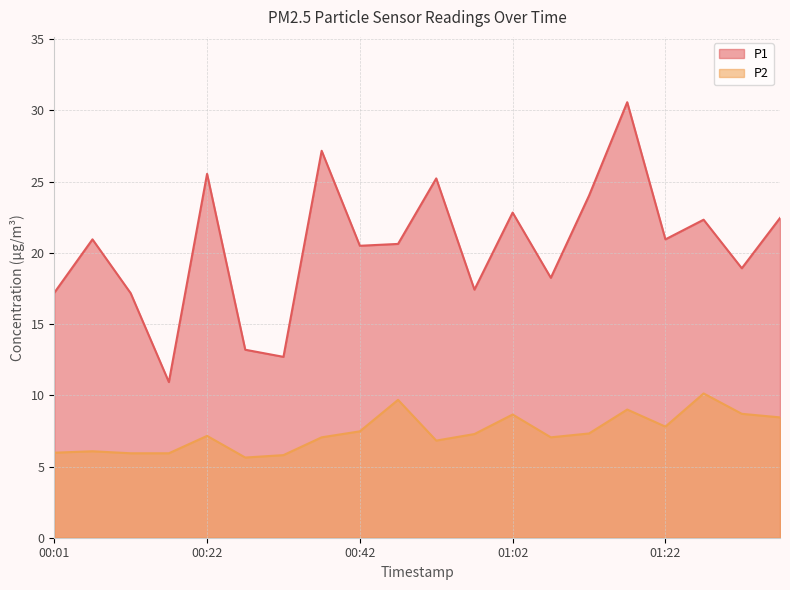

What is the average value of the P2 series?

7.4